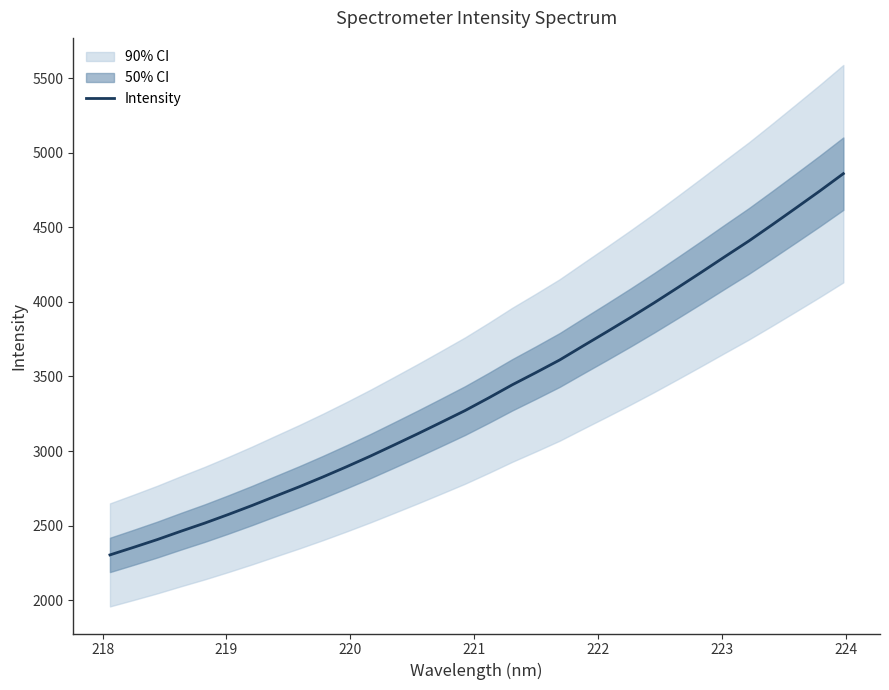

What is the sum of all values?

109117.4